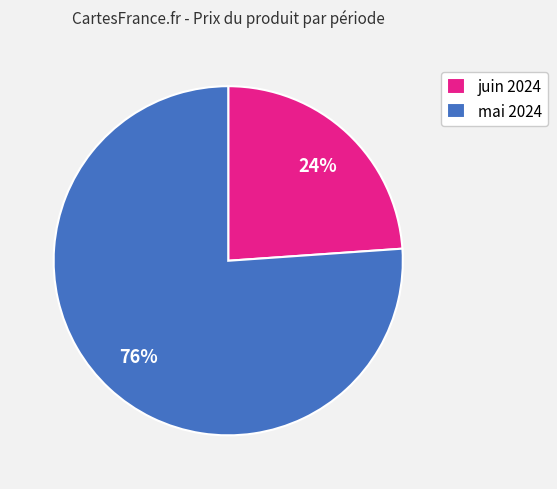

How many slices are in this pie chart?

2